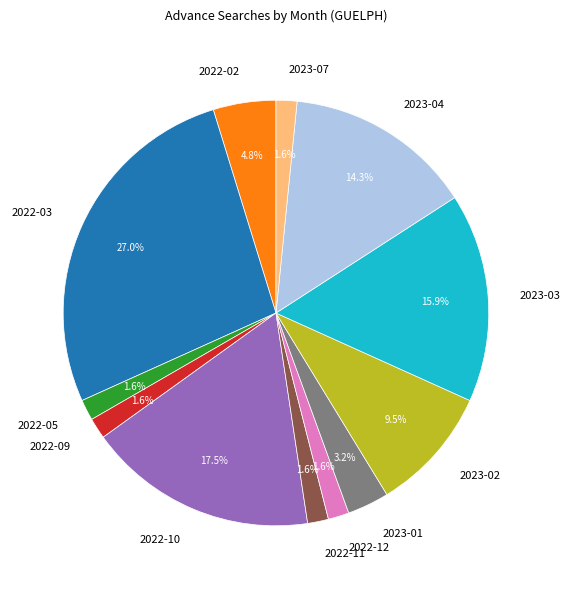

Is there a majority slice in this chart?

No